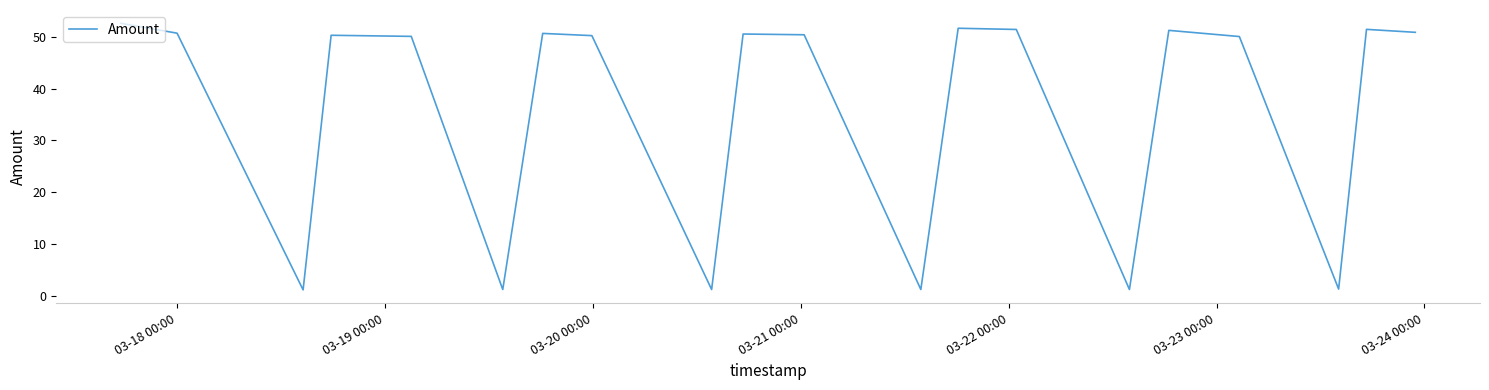

What is the maximum value shown in the chart?

52.6